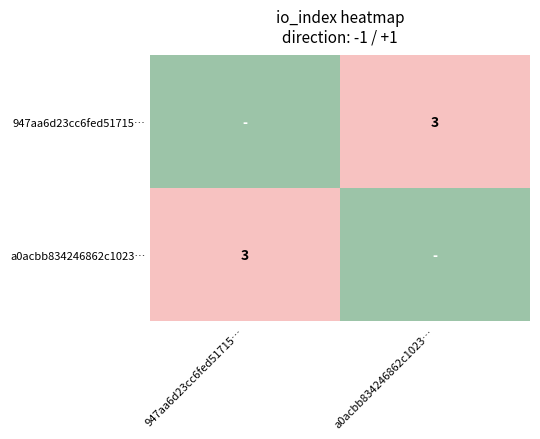

True or false: a0acbb834246862c1023… has a value of 3 at 947aa6d23cc6fed51715….

True